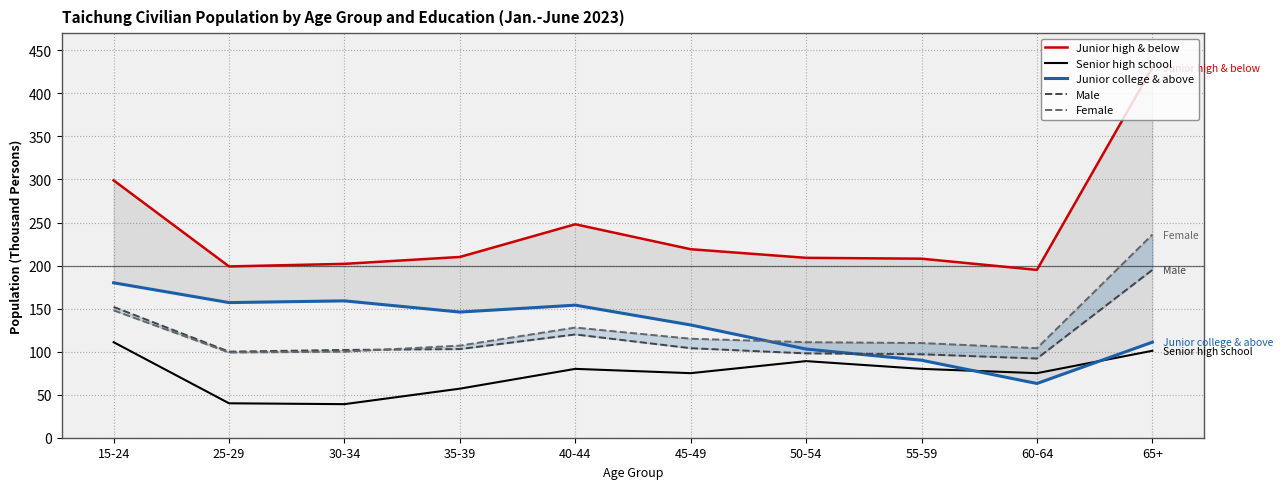

Which series changed the most between 15-24 and 55-59?

Junior high & below